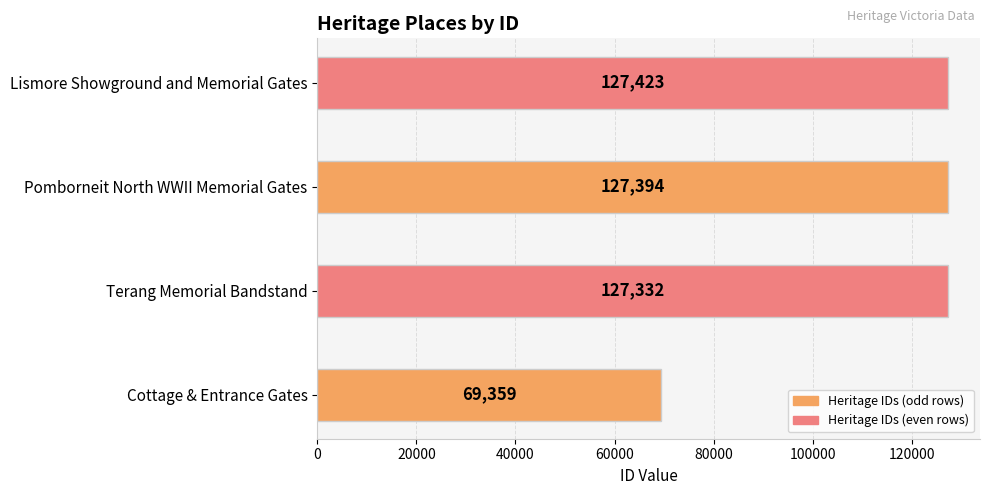

Reading top to bottom, list all the values displayed in this chart.

127423	127394	127332	69359